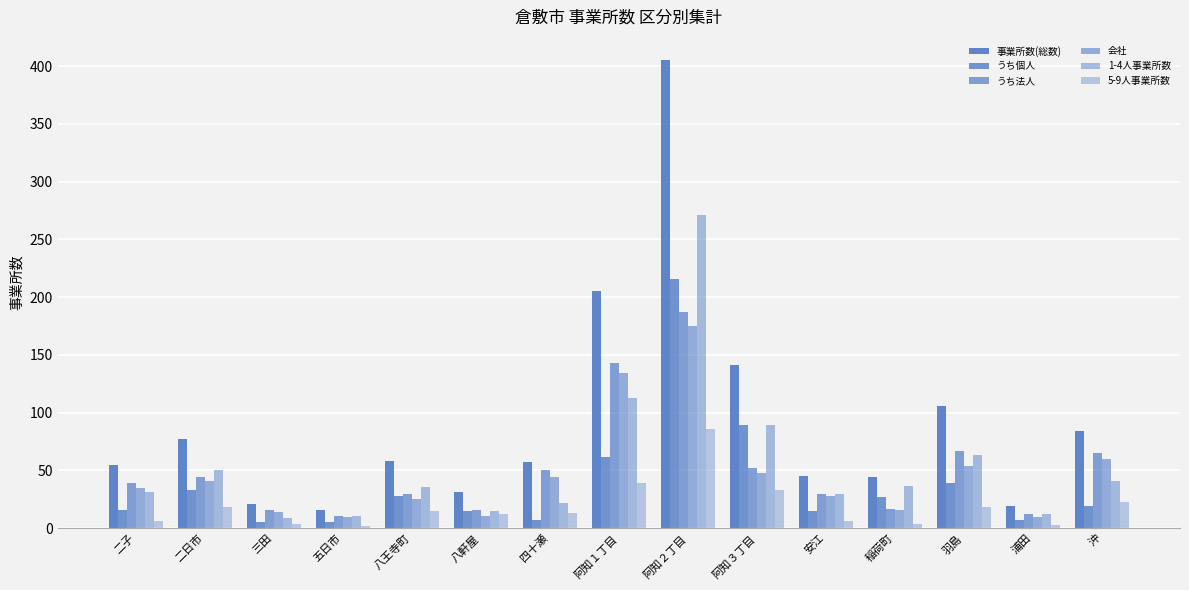

Reading left to right, extract all data points from this chart.

事業所数(総数): 55	77	21	16	58	31	57	205	405	141	45	44	106	19	84
うち個人: 16	33	5	5	28	15	7	62	216	89	15	27	39	7	19
うち法人: 39	44	16	11	30	16	50	143	187	52	30	17	67	12	65
会社: 35	41	14	10	25	11	44	134	175	48	28	16	54	10	60
1-4人事業所数: 31	50	9	11	36	15	22	113	271	89	30	37	63	12	41
5-9人事業所数: 6	18	4	2	15	12	13	39	86	33	6	4	18	3	23